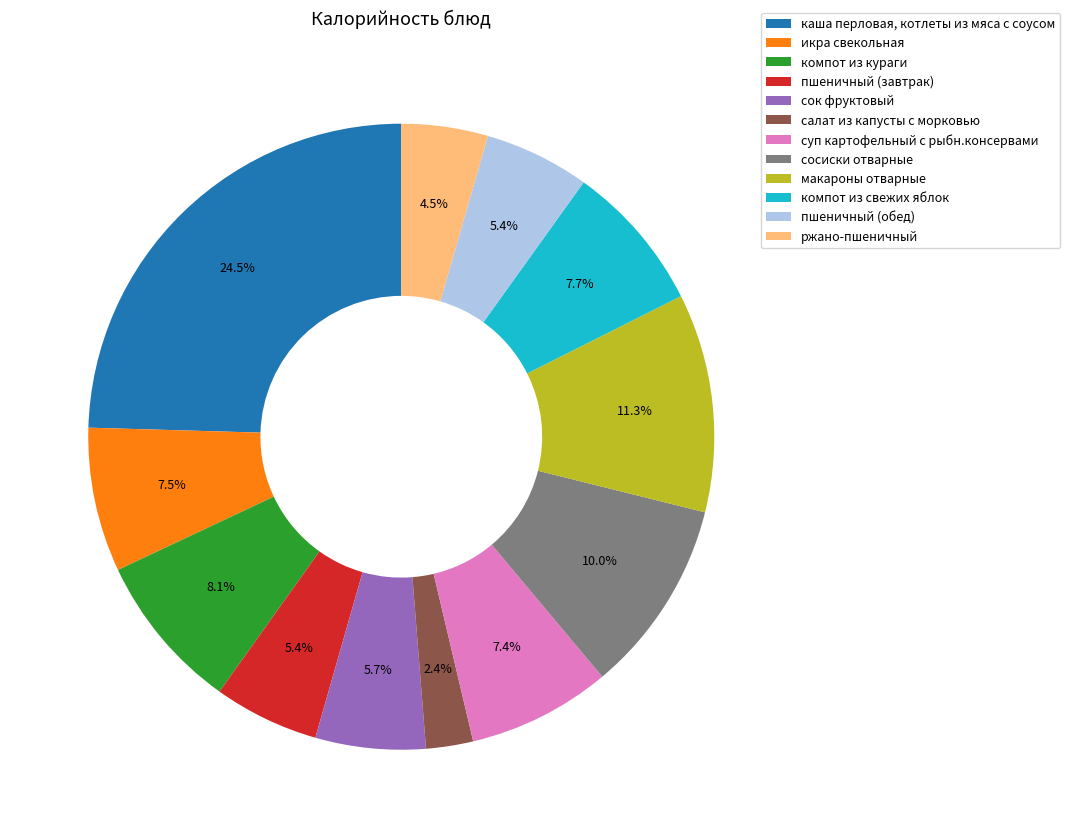

Count the number of slices in the pie.

12